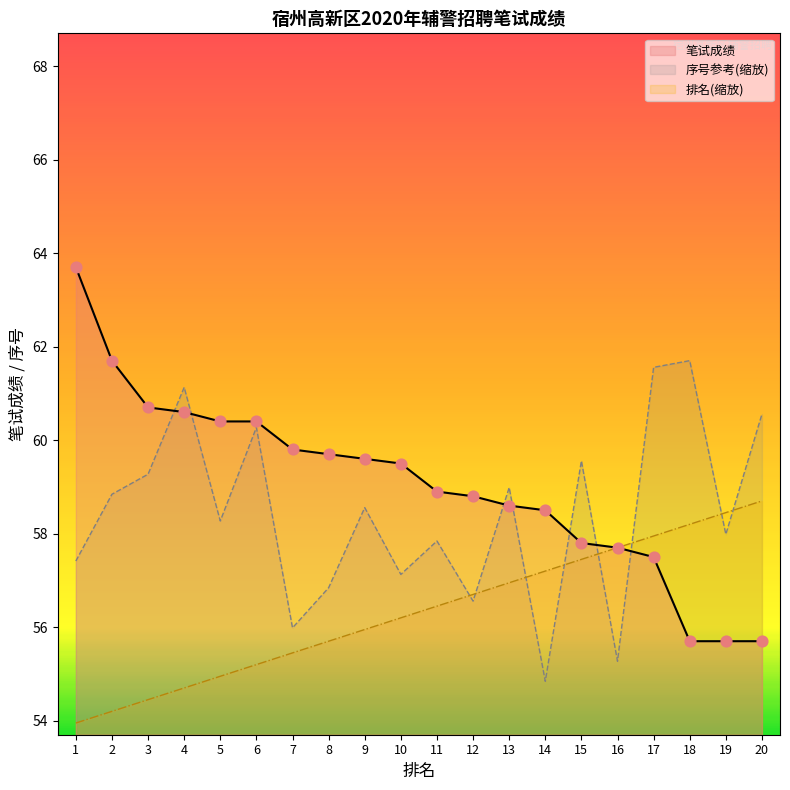

At how many categories does at least one series exceed 63?

1